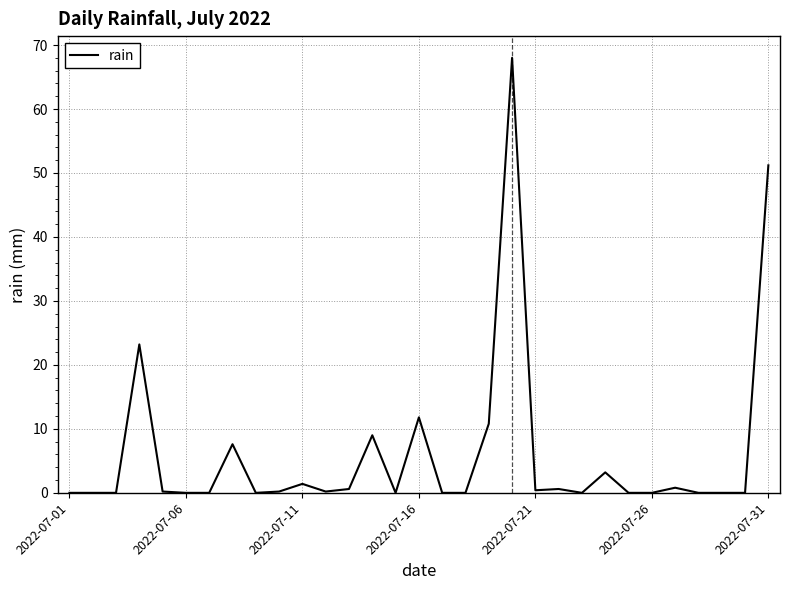

Is this an area chart (filled region under the line)?

No